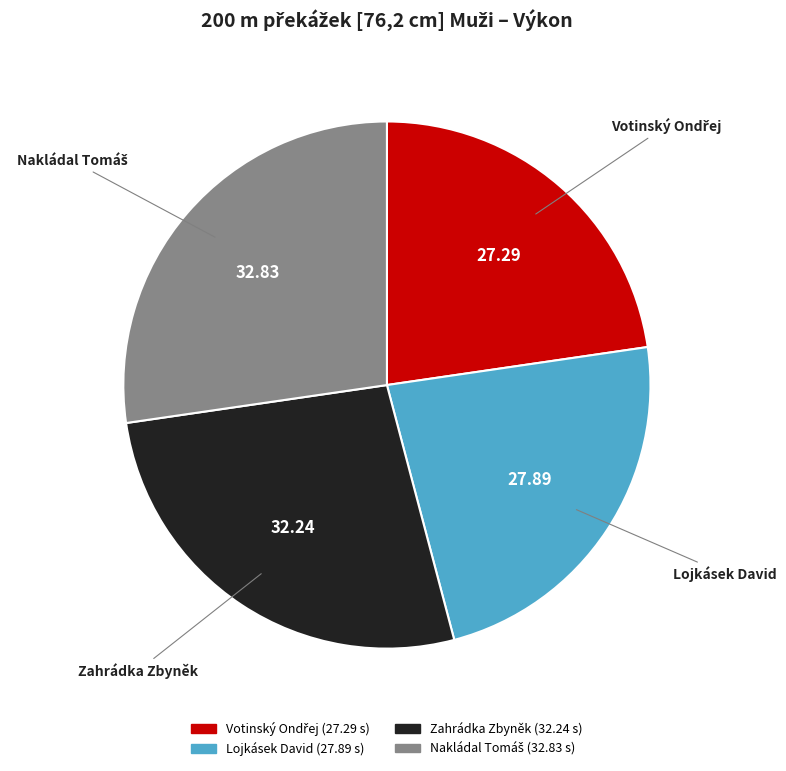

What is the ratio of the value at Lojkásek David to the value at Zahrádka Zbyněk?

0.9